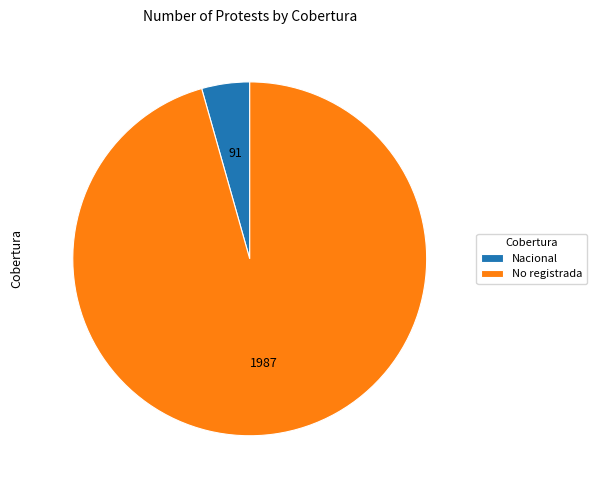

Combined, do Nacional and No registrada account for over 50%?

Yes